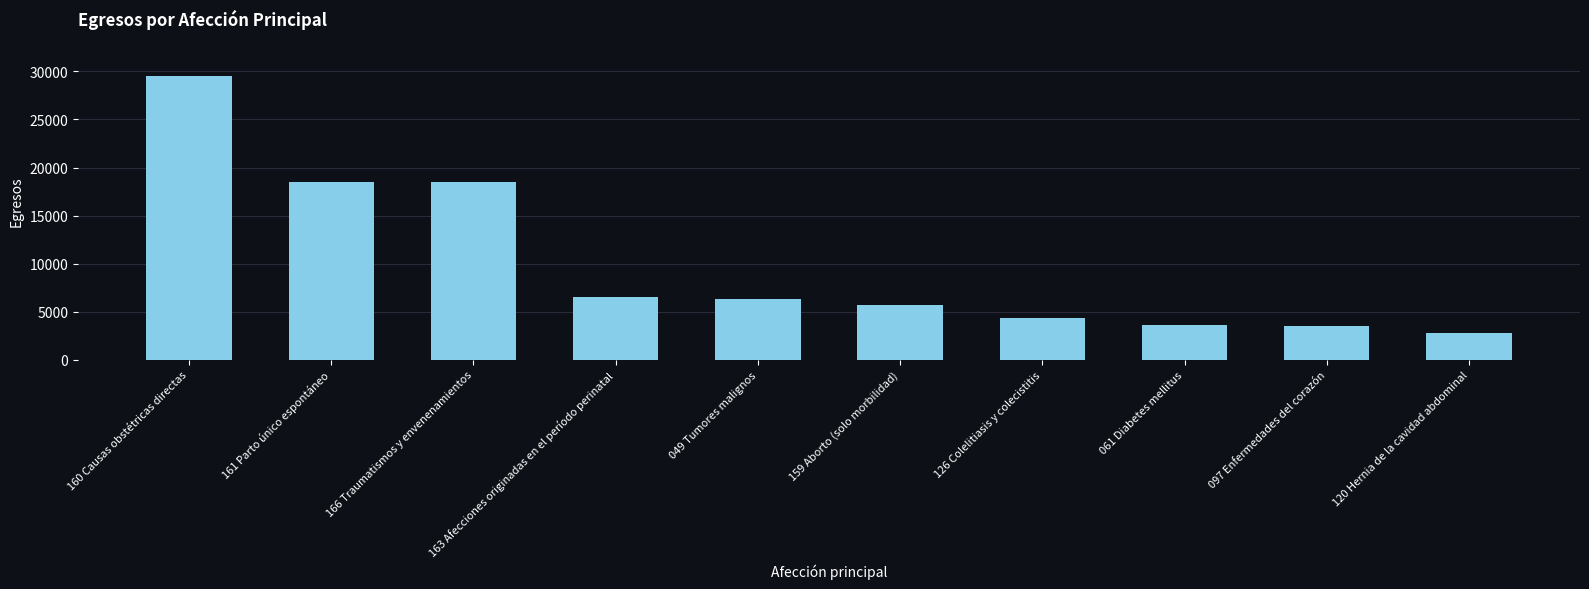

How many bars are there in total?

10